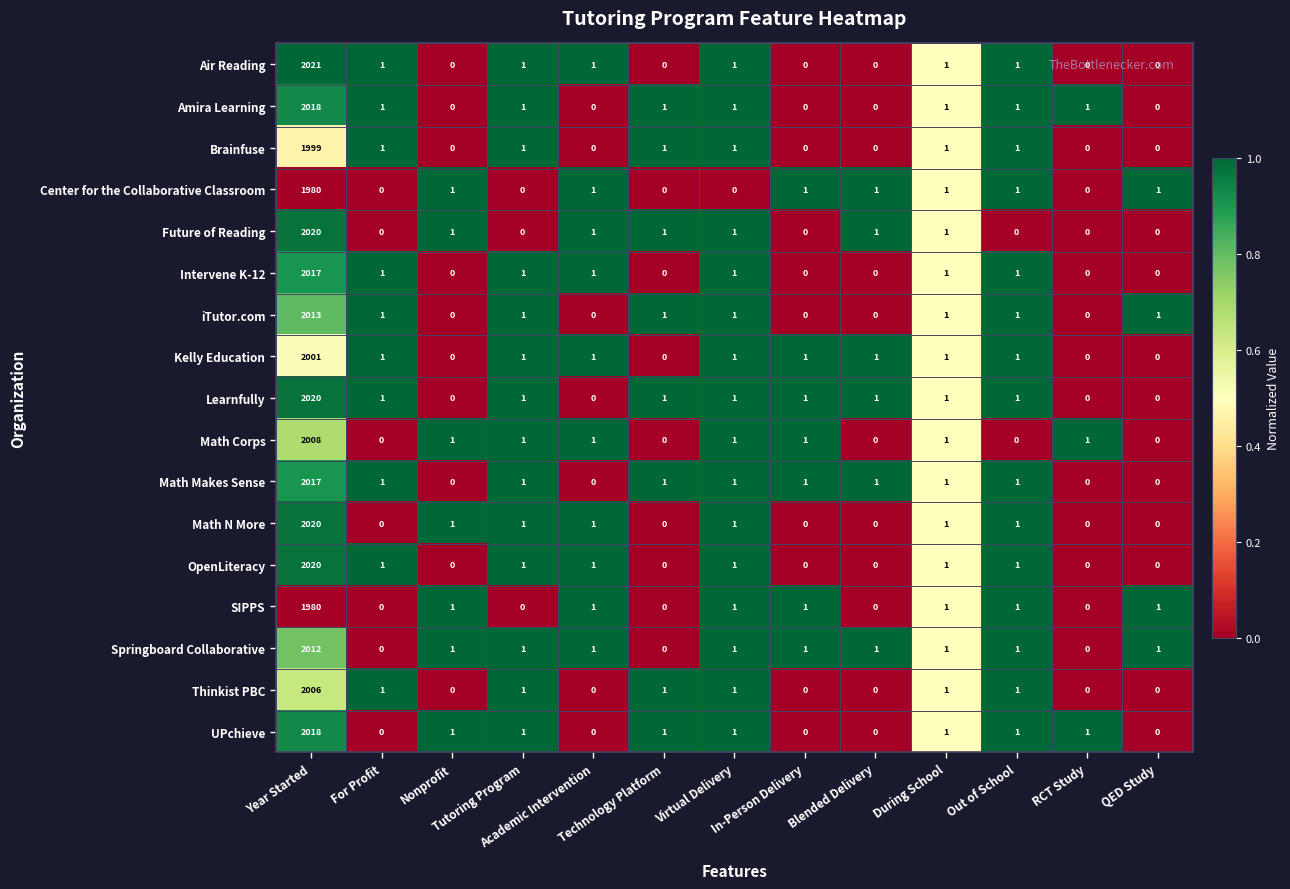

What is the maximum value for Brainfuse?

1999